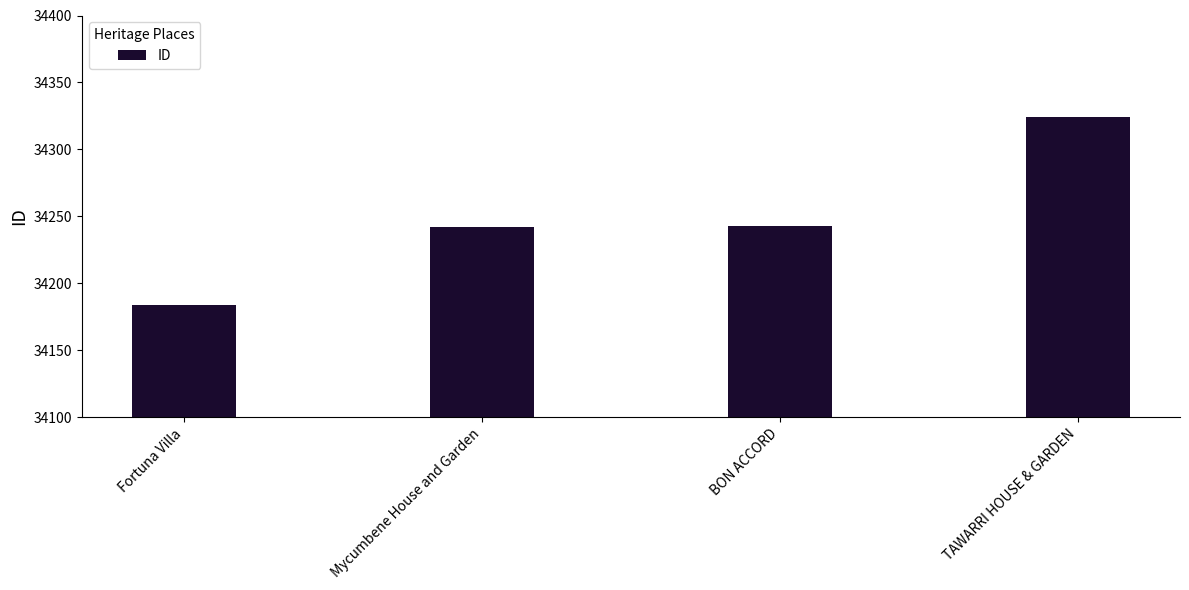

Which category has the highest value across all series?

TAWARRI HOUSE & GARDEN